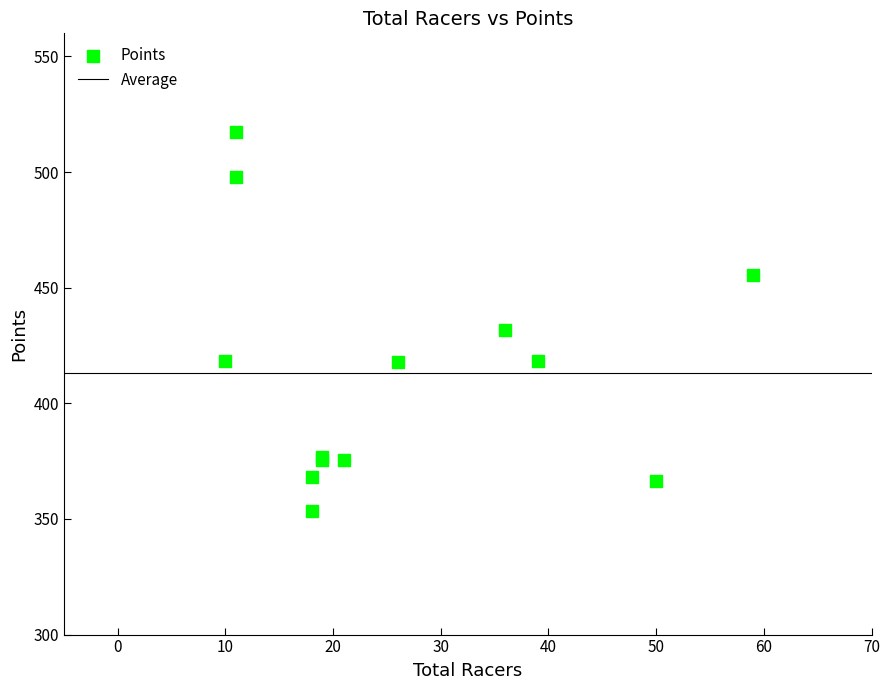

What Y value in the scatter plot is closest to 435?

431.9